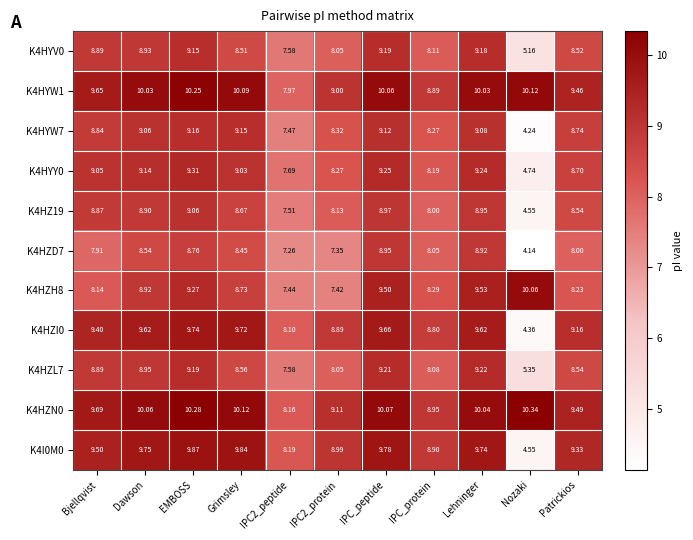

List the series in order of their peak value, highest first.

K4HZN0, K4HYW1, K4HZH8, K4I0M0, K4HZI0, K4HYY0, K4HZL7, K4HYV0, K4HYW7, K4HZ19, K4HZD7